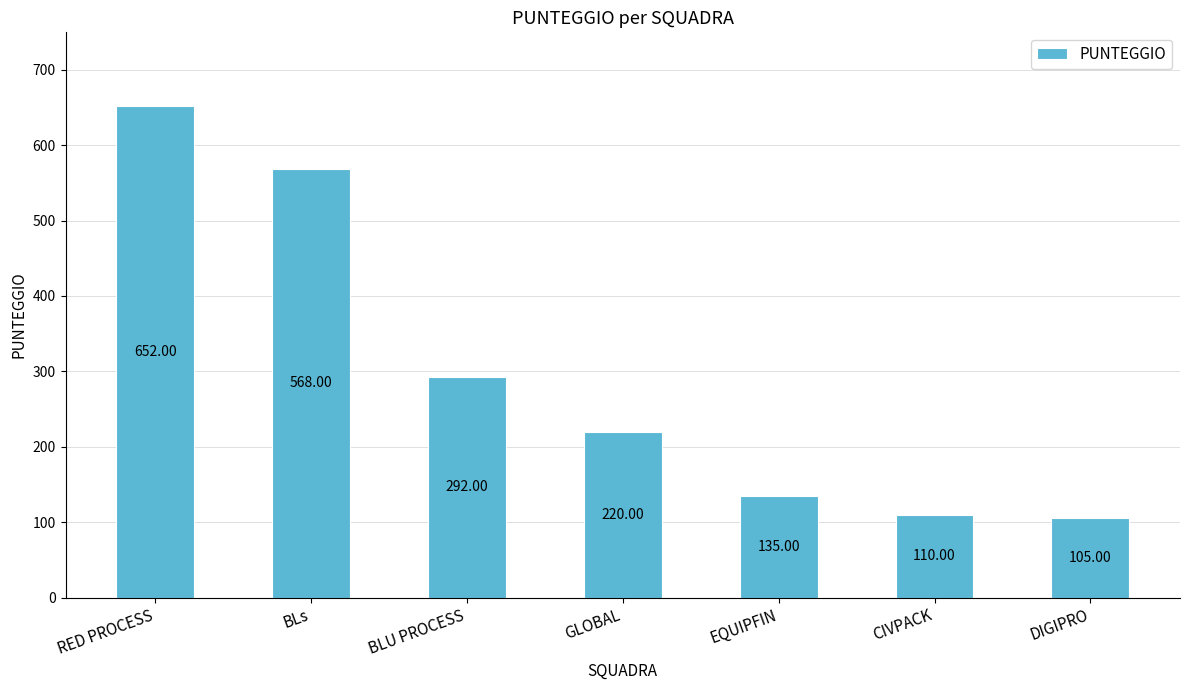

Count the number of categories in the chart.

7